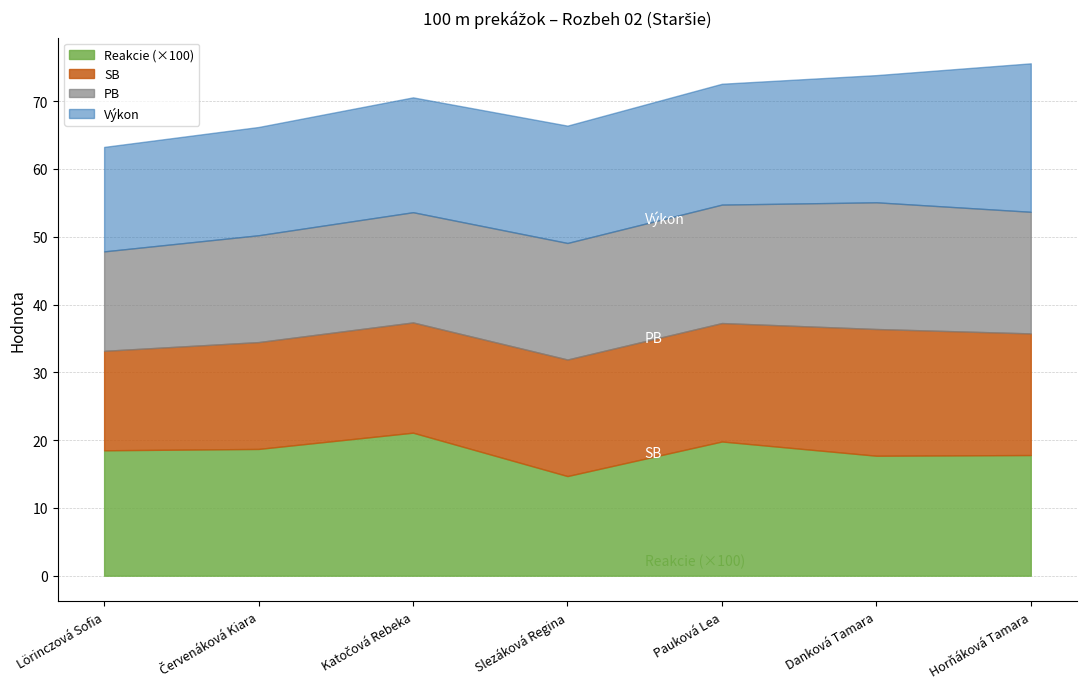

What value does the Výkon series have at Horňáková Tamara?

21.9